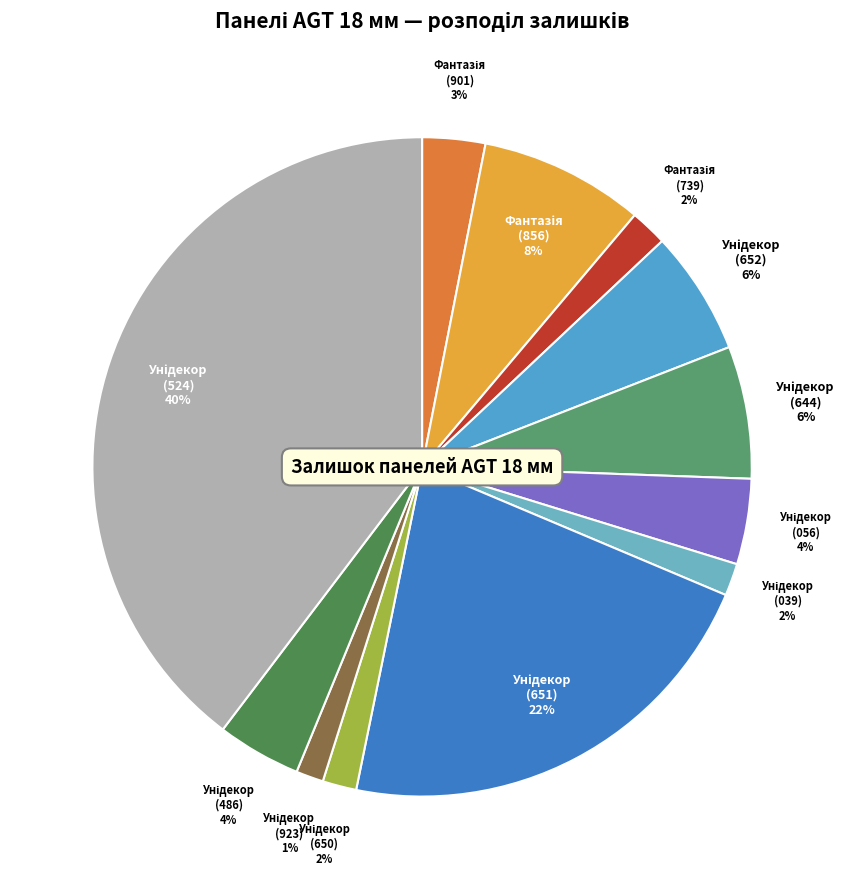

How many segments does this pie chart have?

12